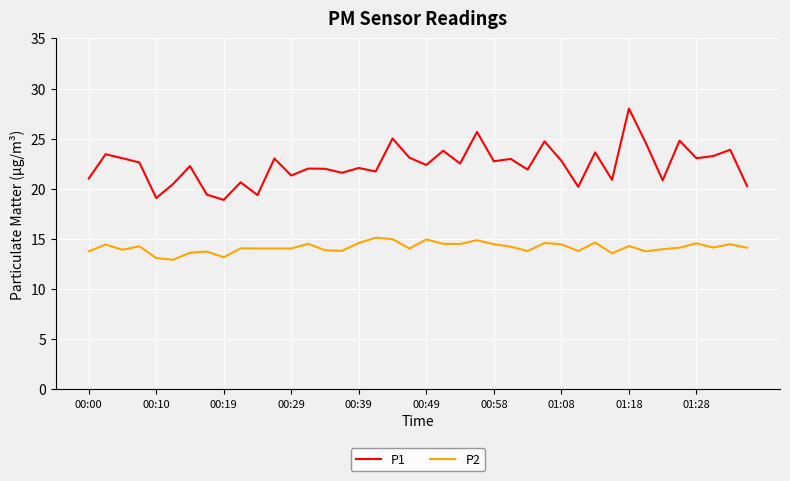

How many distinct data groups are displayed?

2